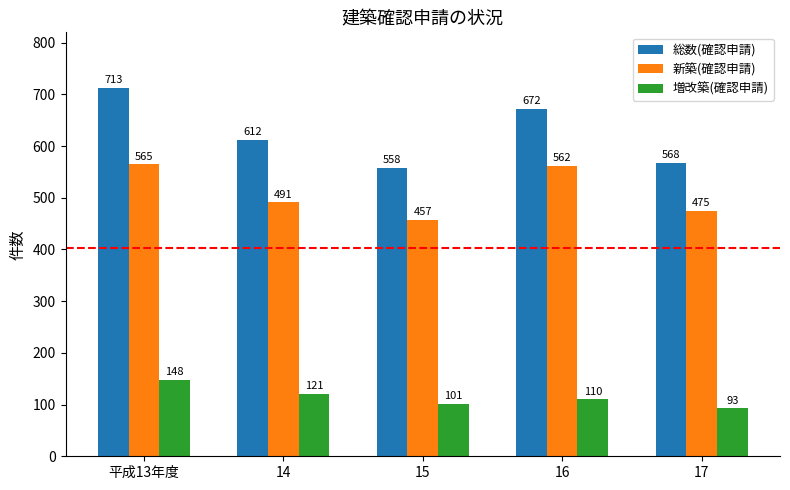

Read the 総数(確認申請) value at 14.

612